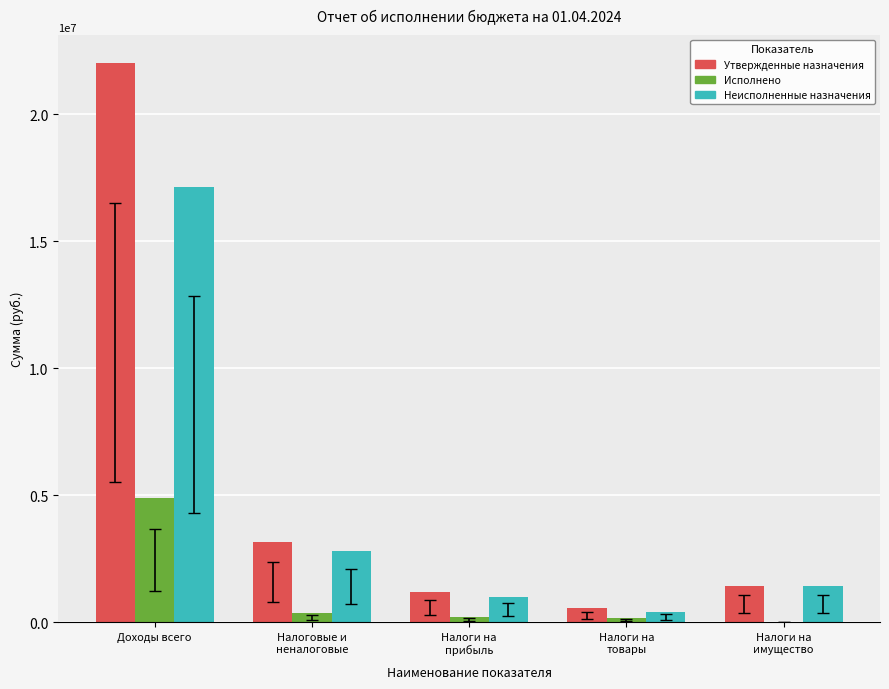

Does the chart contain stacked bars?

No